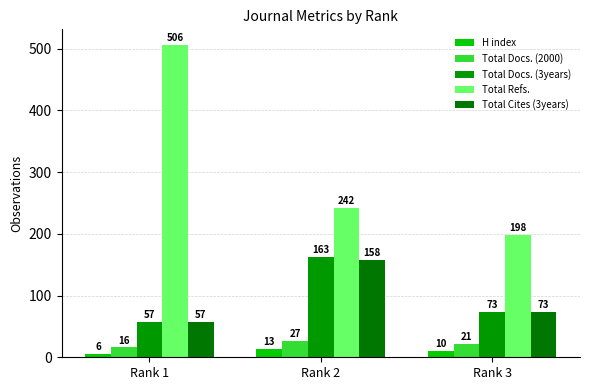

List the series in order of their peak value, highest first.

Total Refs., Total Docs. (3years), Total Cites (3years), Total Docs. (2000), H index